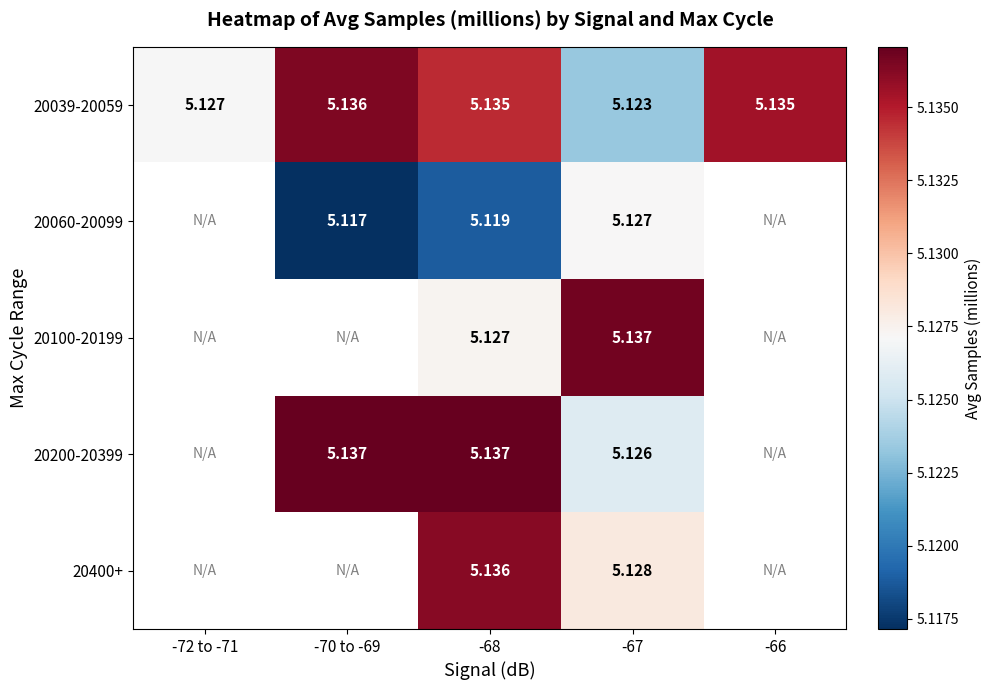

Which series changed the most between -68 and -67?

20039-20059